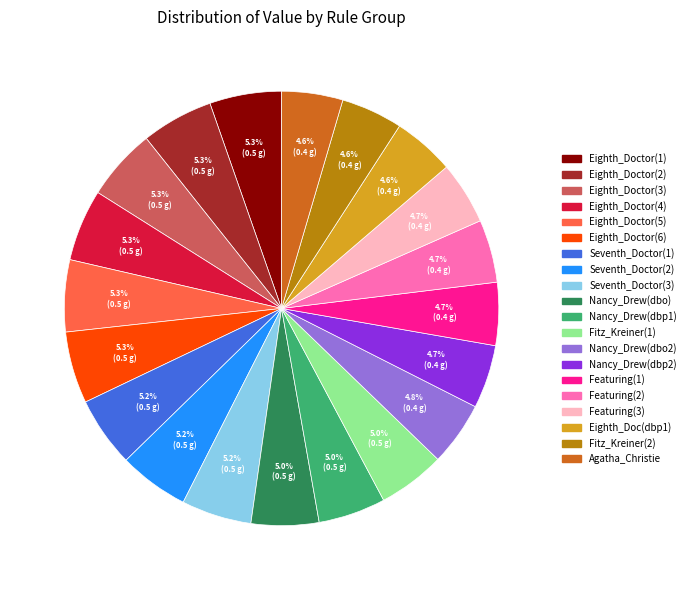

Does any single category account for the majority?

No